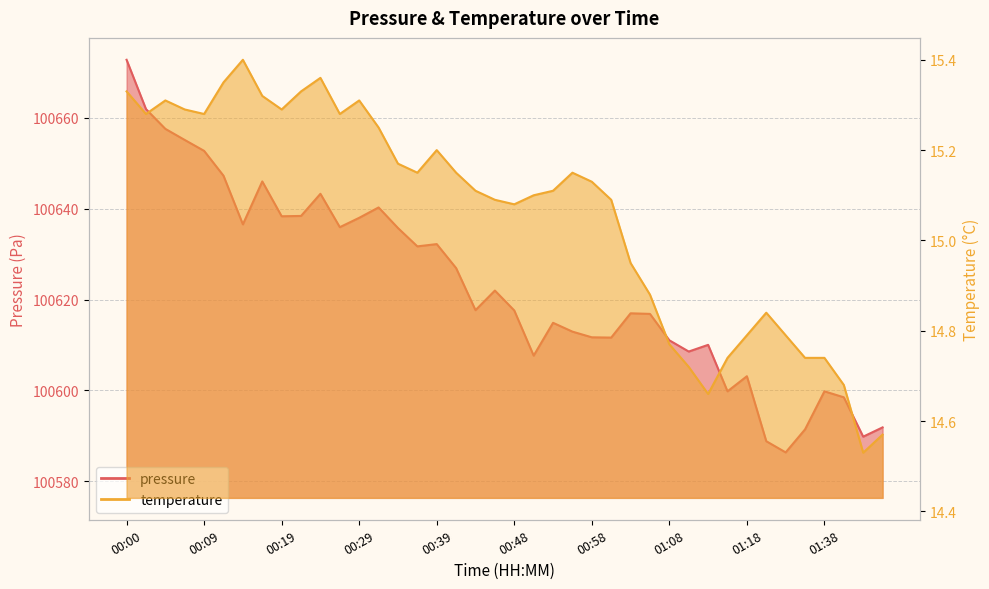

What is the value of the temperature point at the 11th from the left?

15.4